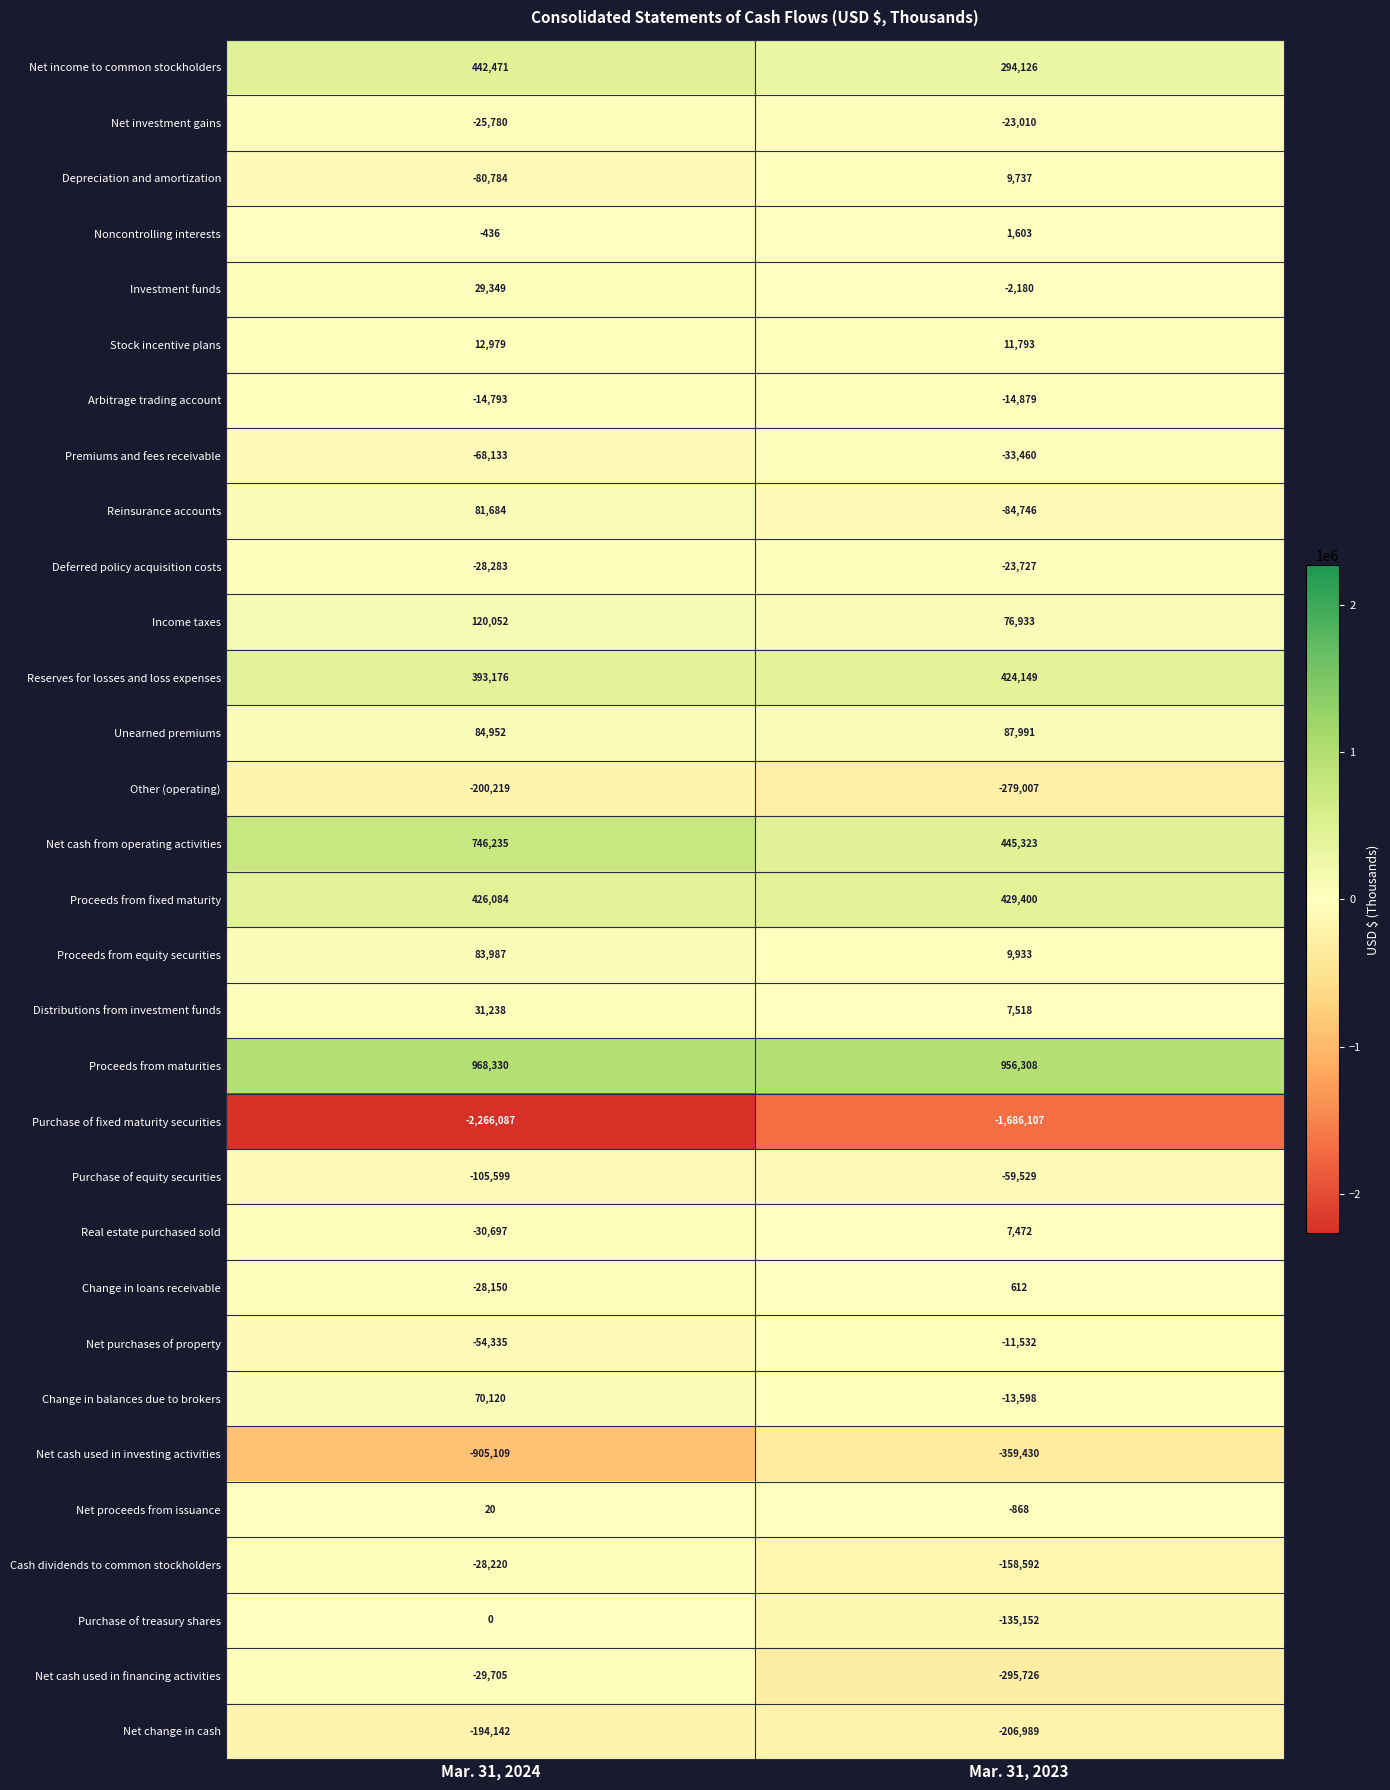

At Mar. 31, 2023, list the series in order from largest to smallest.

Proceeds from maturities, Net cash from operating activities, Proceeds from fixed maturity, Reserves for losses and loss expenses, Net income to common stockholders, Unearned premiums, Income taxes, Stock incentive plans, Proceeds from equity securities, Depreciation and amortization, Distributions from investment funds, Real estate purchased sold, Noncontrolling interests, Change in loans receivable, Net proceeds from issuance, Investment funds, Net purchases of property, Change in balances due to brokers, Arbitrage trading account, Net investment gains, Deferred policy acquisition costs, Premiums and fees receivable, Purchase of equity securities, Reinsurance accounts, Purchase of treasury shares, Cash dividends to common stockholders, Net change in cash, Other (operating), Net cash used in financing activities, Net cash used in investing activities, Purchase of fixed maturity securities